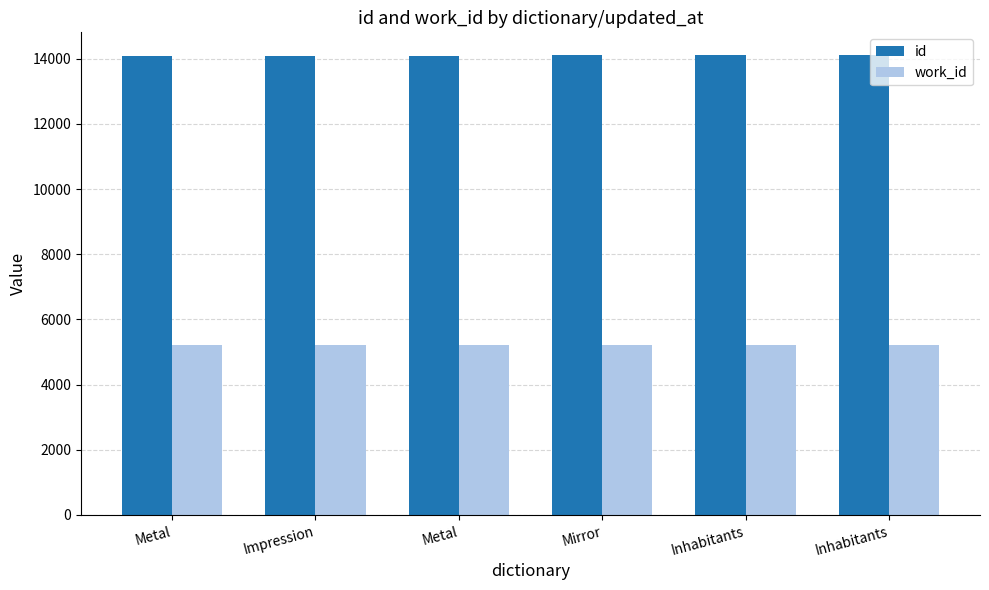

Where is id nearest to the value 14093?

Metal